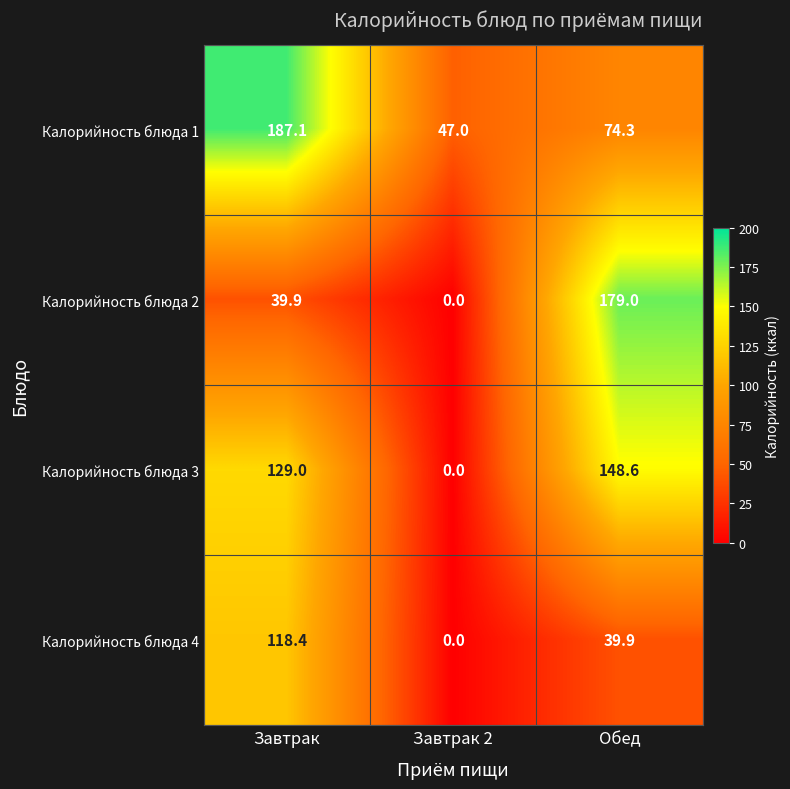

List the series in order of their peak value, highest first.

Калорийность блюда 1, Калорийность блюда 2, Калорийность блюда 3, Калорийность блюда 4